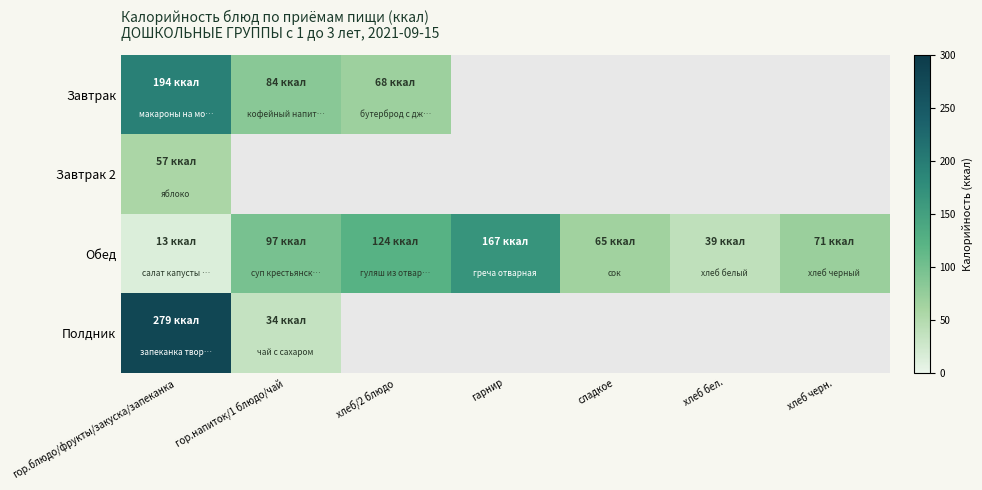

Is the value of Завтрак 2 at сладкое greater than the value of Обед at гарнир?

No